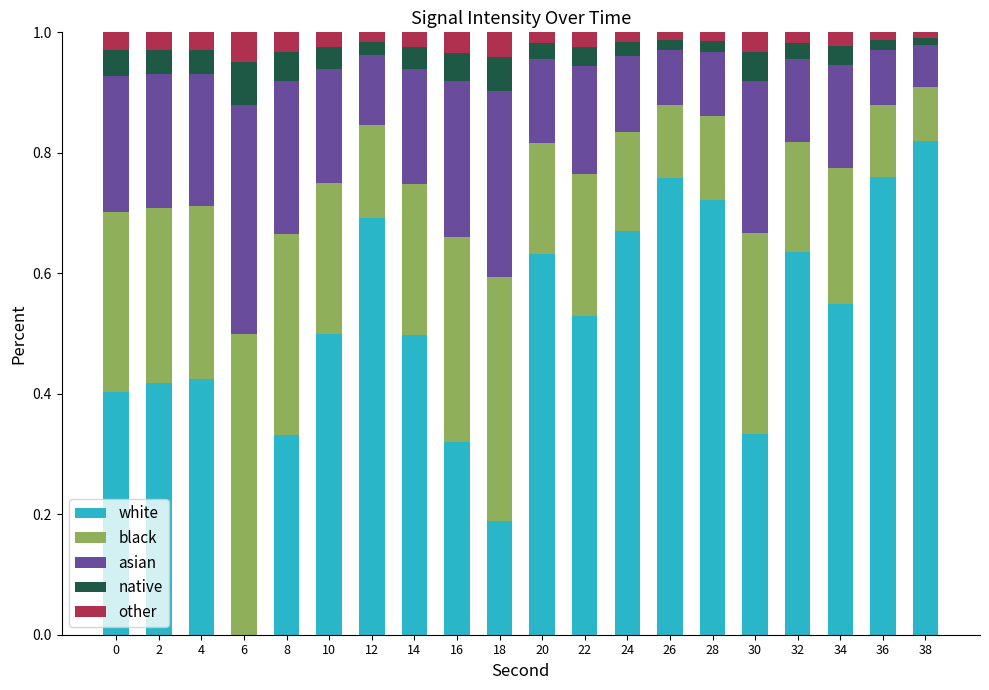

Which category has the highest value in the white series?

38